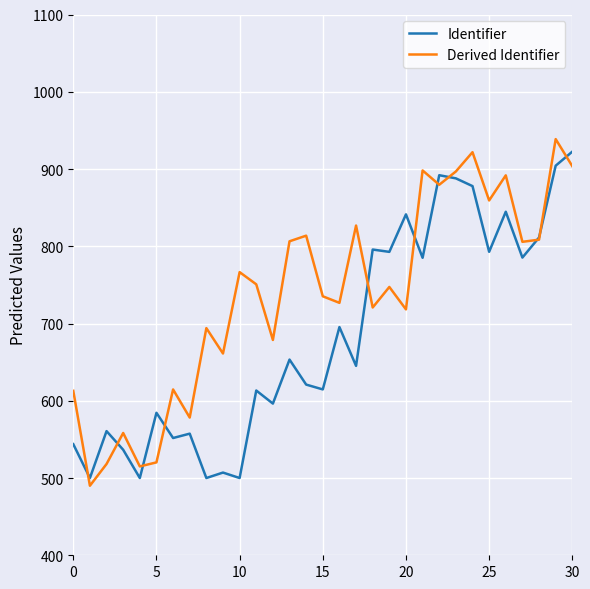

Which series has the largest total across all categories?

Derived Identifier